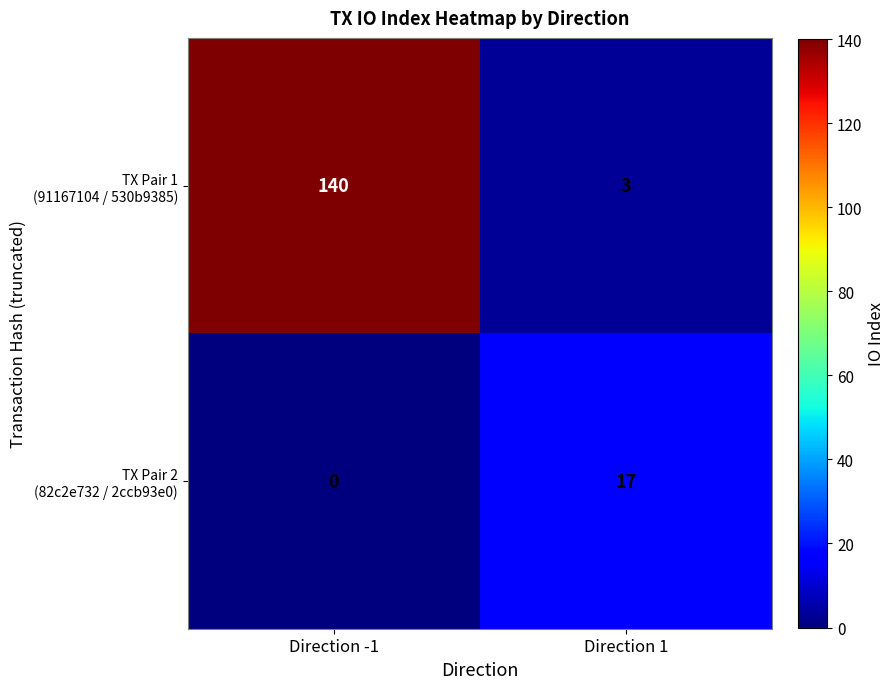

What is the total value across all series at Direction 1?

20